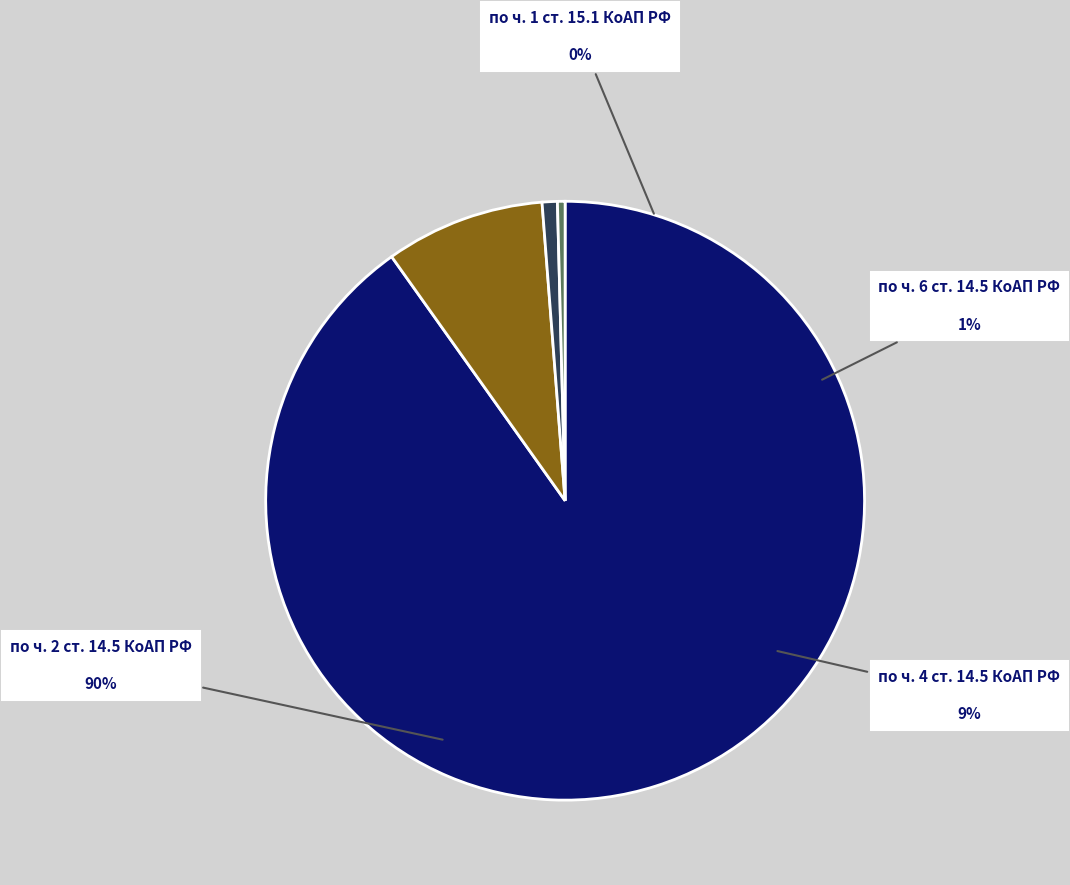

What portion of the pie excludes по ч. 1 ст. 15.1 КоАП РФ?

99.6%